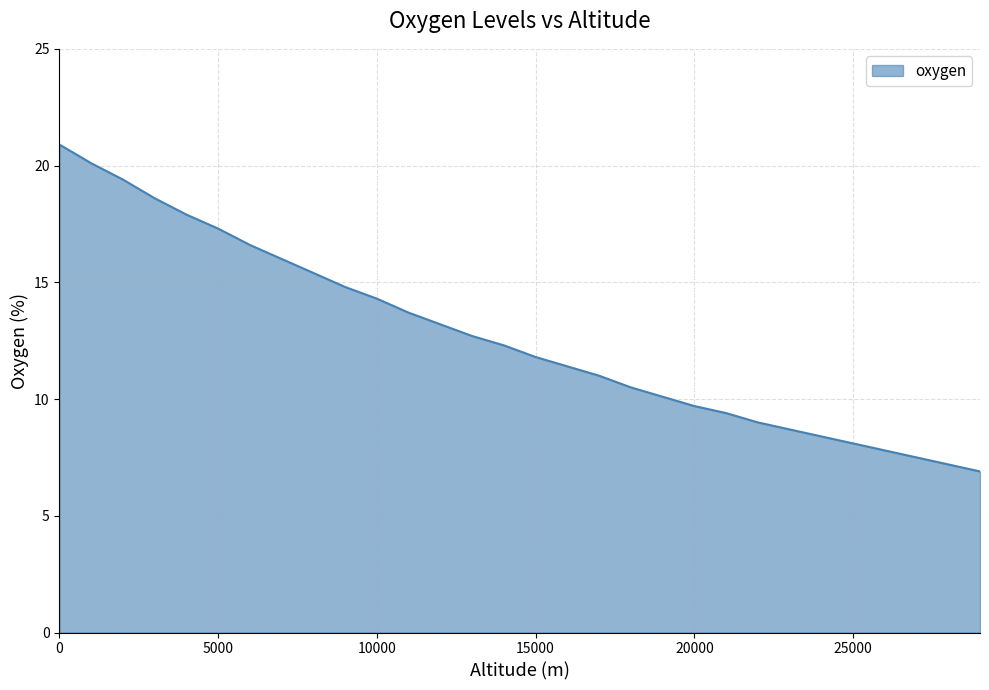

How many lines are shown in the chart?

1